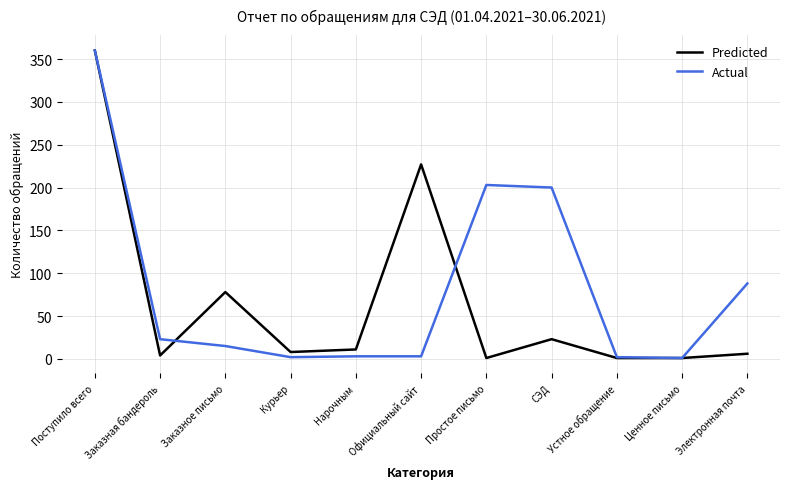

What are all the series names shown in the legend?

Predicted, Actual